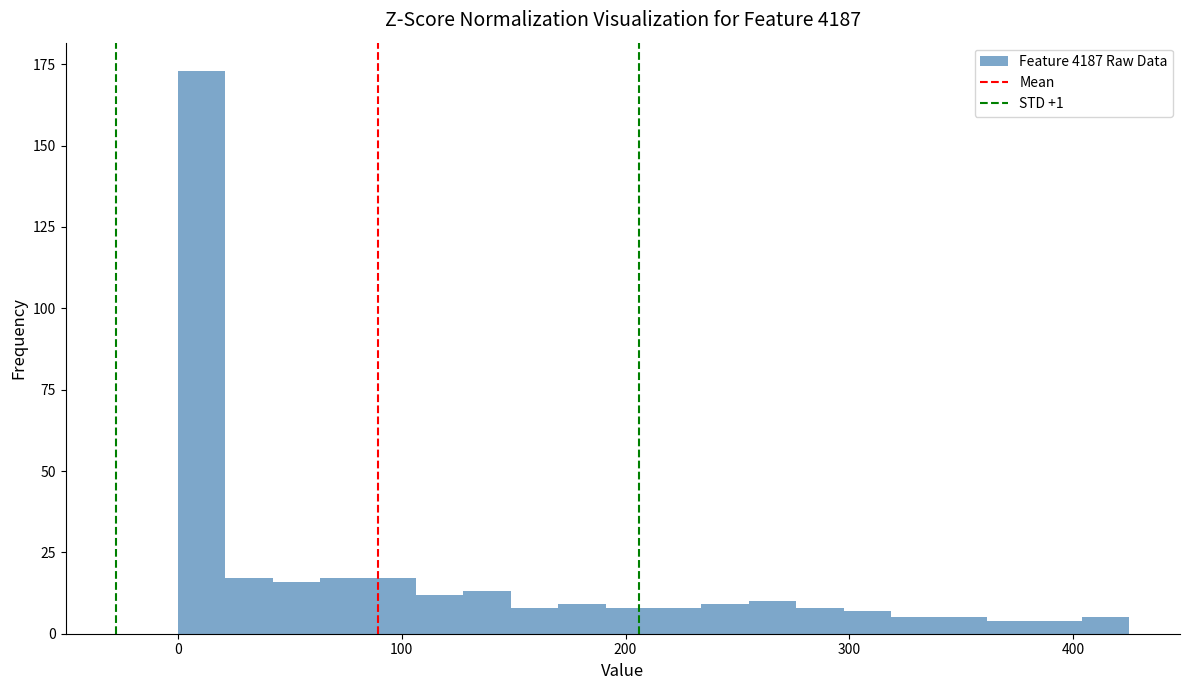

Read against the x-axis, roughly where is the centre of the tallest bar?

10